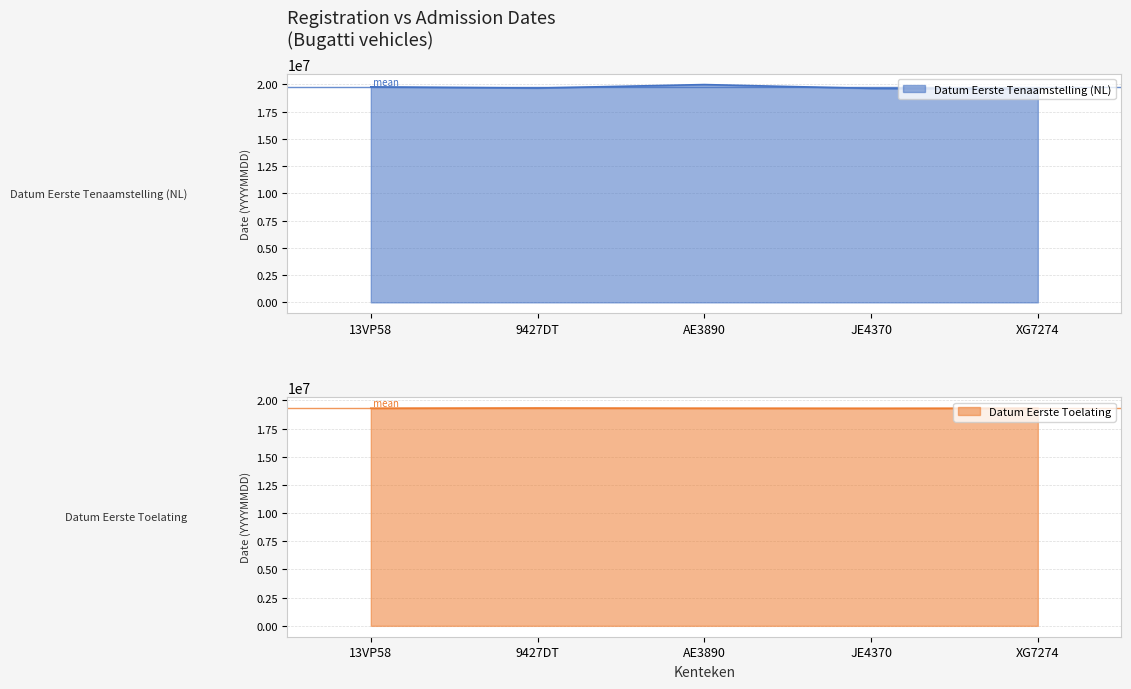

What is the difference between the maximum and minimum values in the datum_eerste_tenaamstelling_in_nederland series?

419298